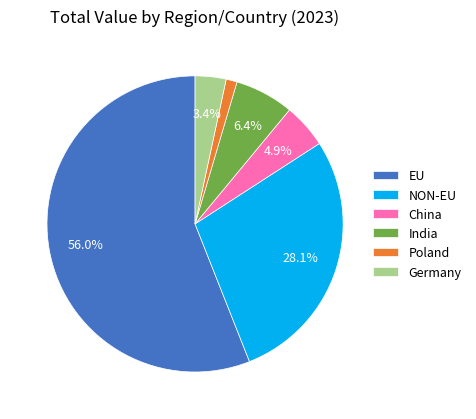

How many slices are in this pie chart?

6